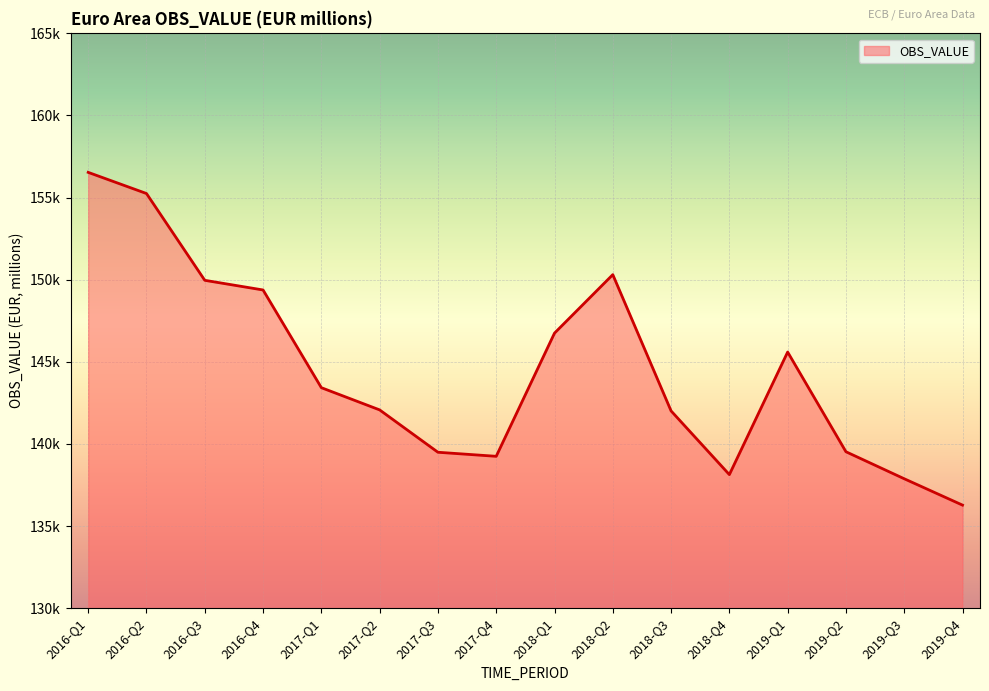

List the labels in order of value, largest first.

2016-Q1, 2016-Q2, 2018-Q2, 2016-Q3, 2016-Q4, 2018-Q1, 2019-Q1, 2017-Q1, 2017-Q2, 2018-Q3, 2019-Q2, 2017-Q3, 2017-Q4, 2018-Q4, 2019-Q3, 2019-Q4